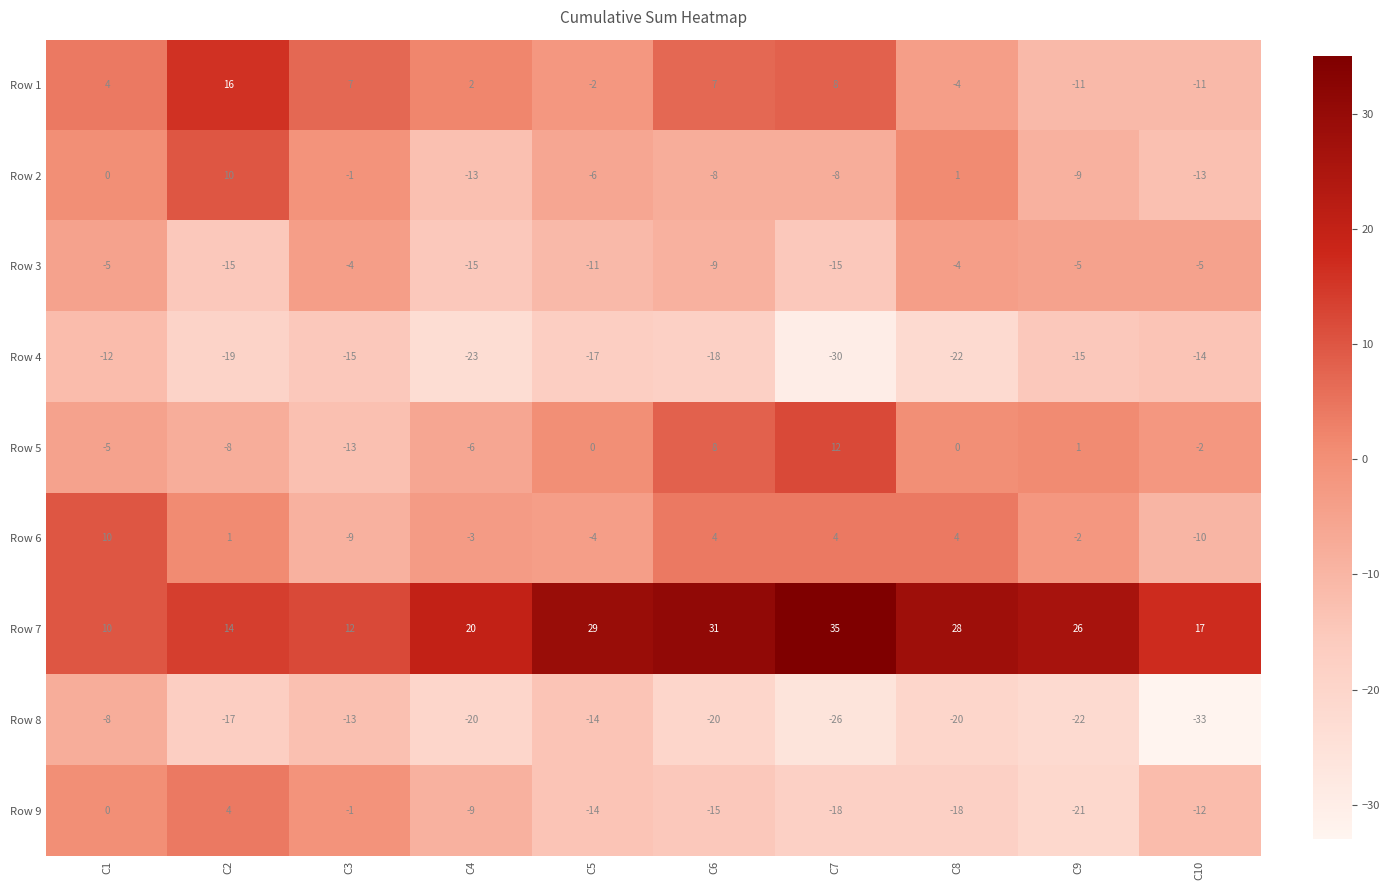

At C2, list the series in order from smallest to largest.

Row 4, Row 8, Row 3, Row 5, Row 6, Row 9, Row 2, Row 7, Row 1